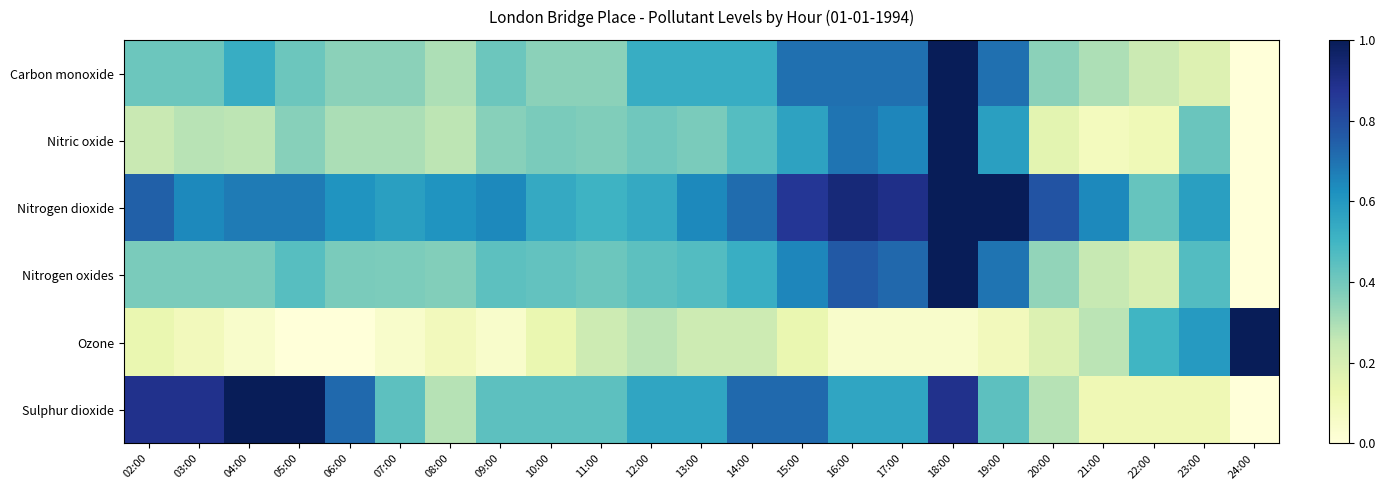

Which category has the highest value across all series?

18:00